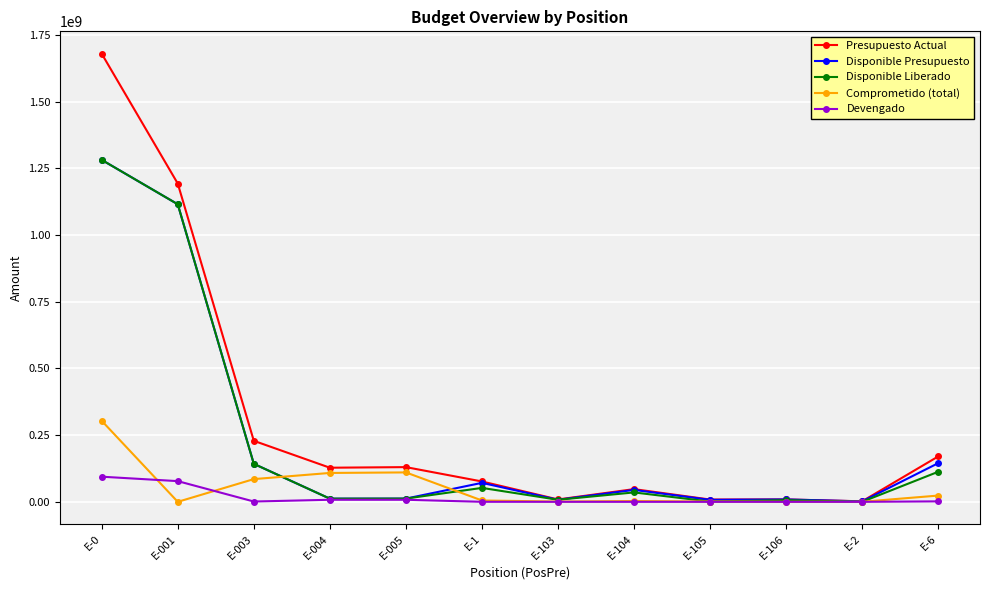

Which series has the largest range (max minus min)?

Presupuesto Actual